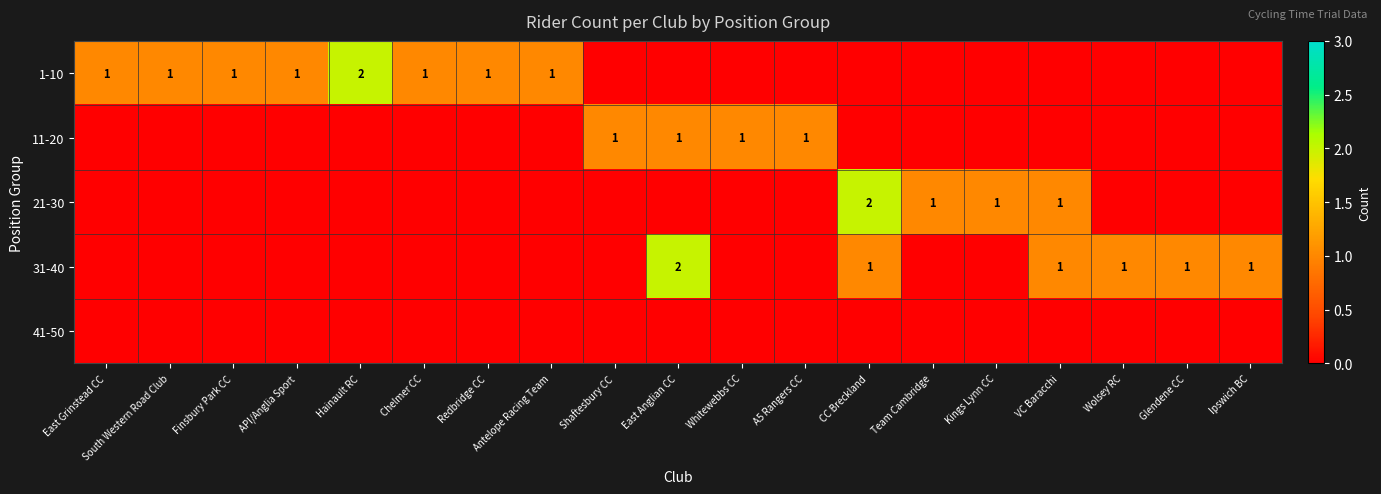

True or false: 1-10 has a value of 0 at Antelope Racing Team.

False